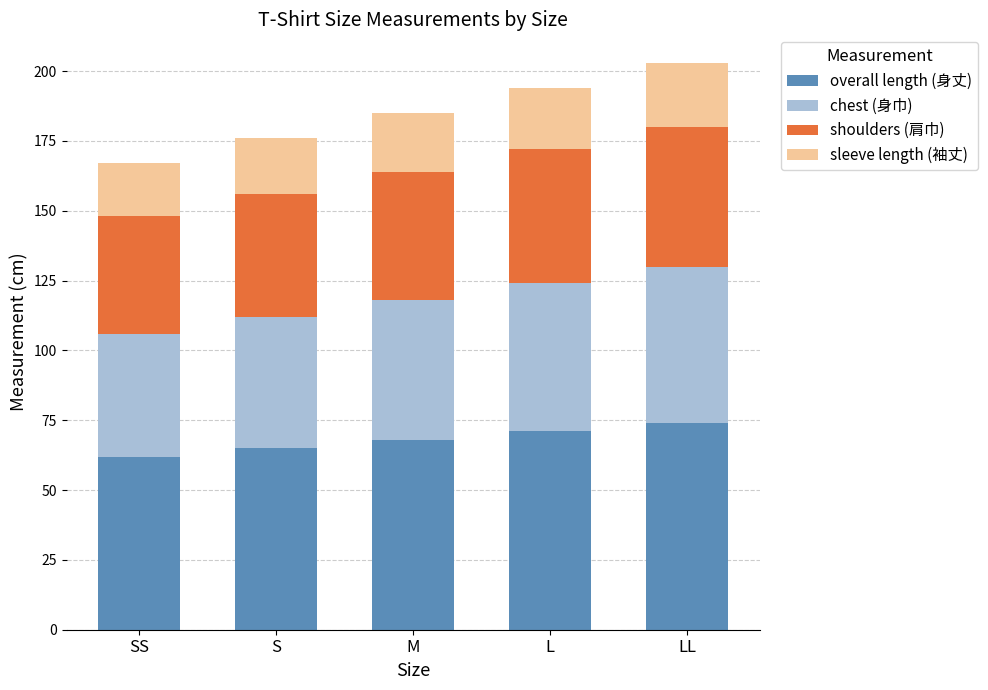

Are the bars grouped side by side (vs. stacked)?

No